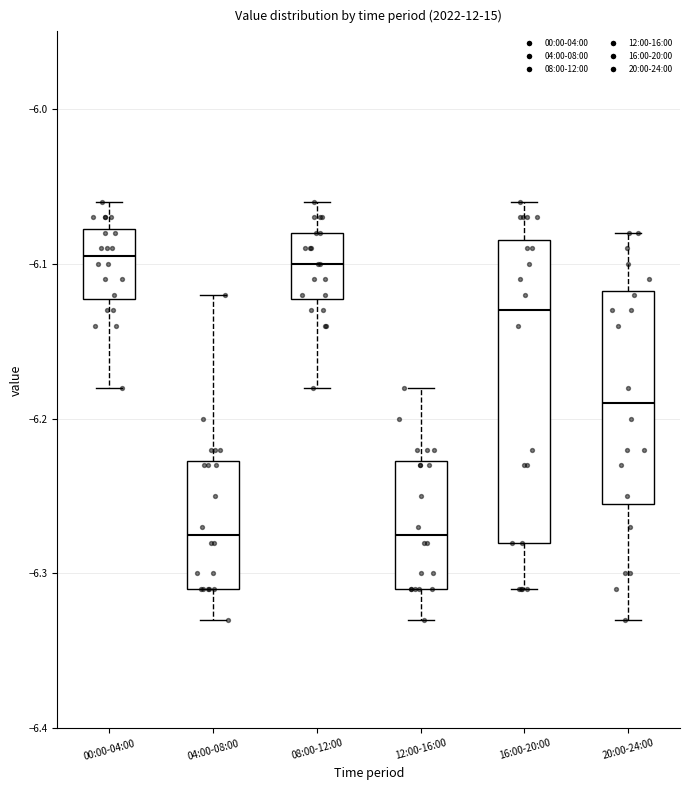

Reading left to right, transcribe this box plot: for each box, give where its median line is, the range the box spans, and where its two whiskers end, as read against the y-axis. The values are not printed on the chart, so give them approximately, as read against the axis.

00:00-04:00: median -6.09, box -6.12 to -6.08, whiskers -6.18 to -6.06
04:00-08:00: median -6.27, box -6.31 to -6.23, whiskers -6.33 to -6.12
08:00-12:00: median -6.10, box -6.12 to -6.08, whiskers -6.18 to -6.06
12:00-16:00: median -6.27, box -6.31 to -6.23, whiskers -6.33 to -6.18
16:00-20:00: median -6.13, box -6.28 to -6.08, whiskers -6.31 to -6.06
20:00-24:00: median -6.19, box -6.25 to -6.12, whiskers -6.33 to -6.08